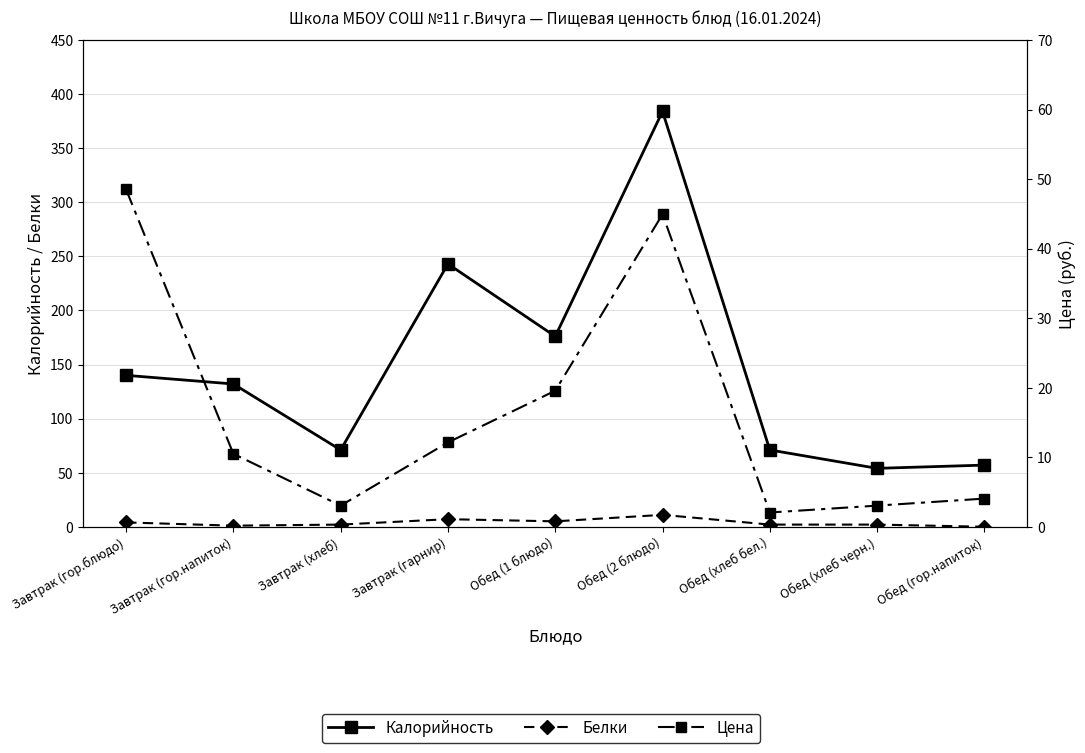

The value of Цена at Завтрак (гор.блюдо) is 63.2. True or false?

False